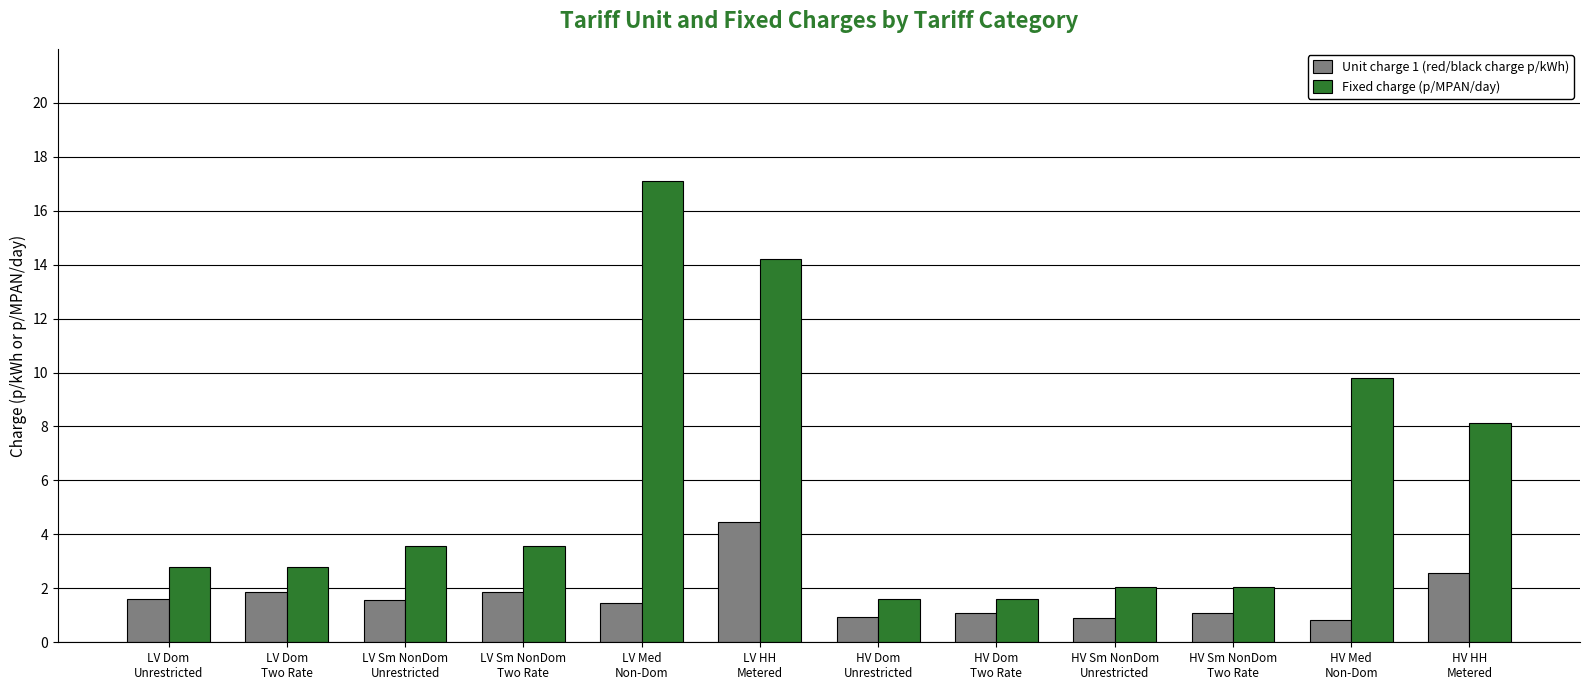

What is the difference between the maximum and minimum values in the Fixed charge (p/MPAN/day) series?

15.5